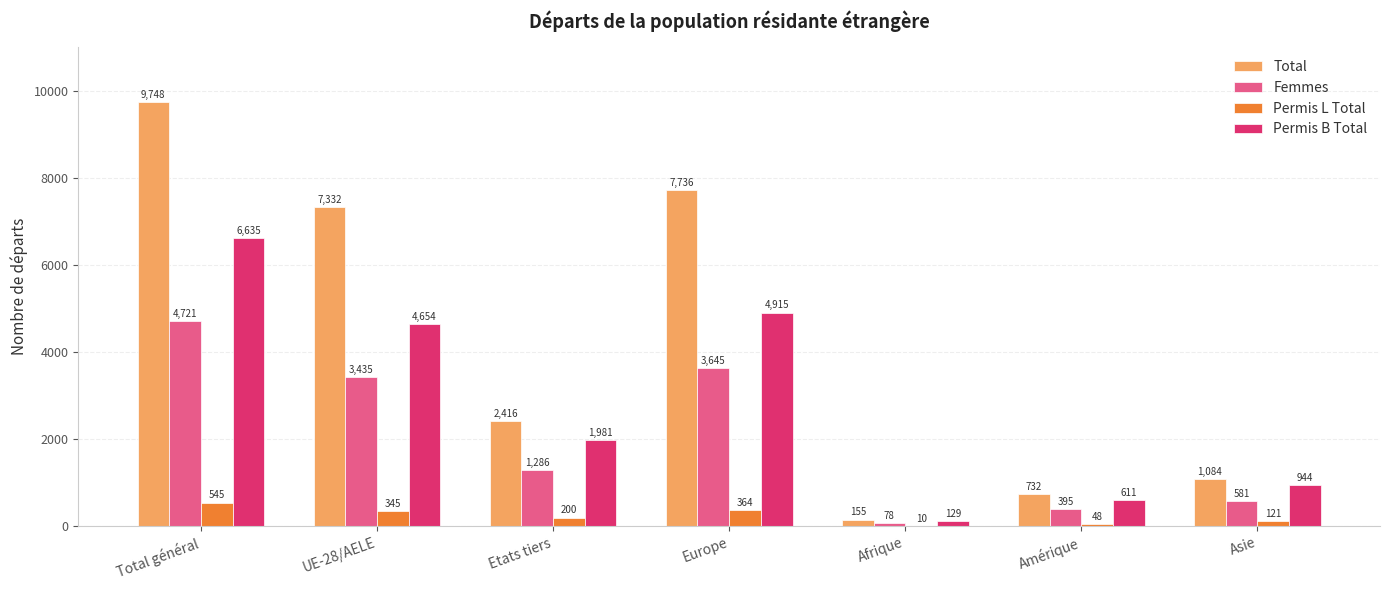

What is the highest value of the Total series?

9748